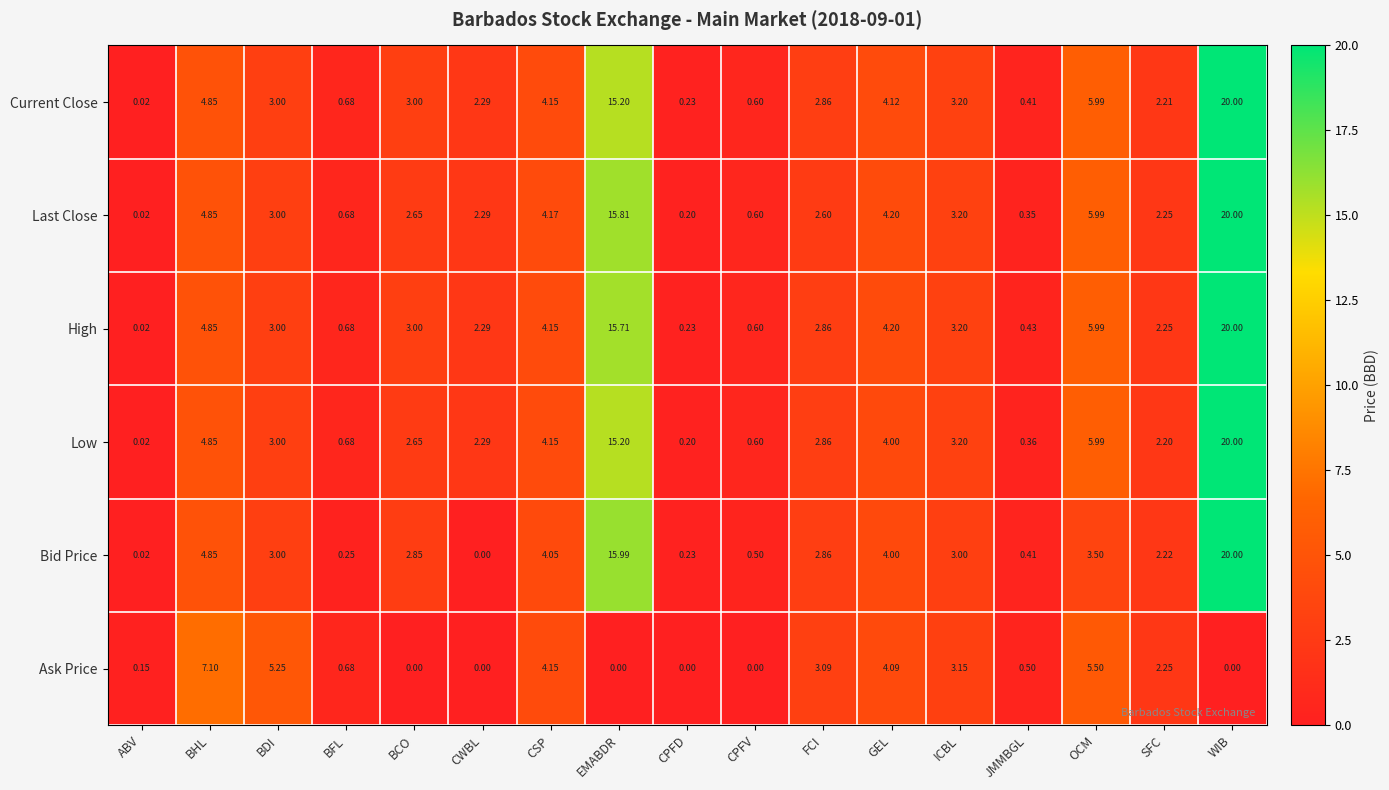

At how many categories does at least one series exceed 6?

3